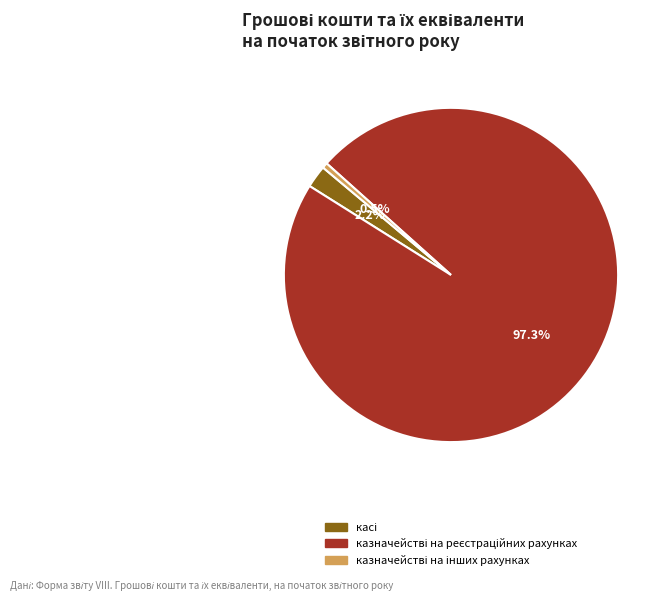

Is there any slice that represents more than half of the pie?

Yes